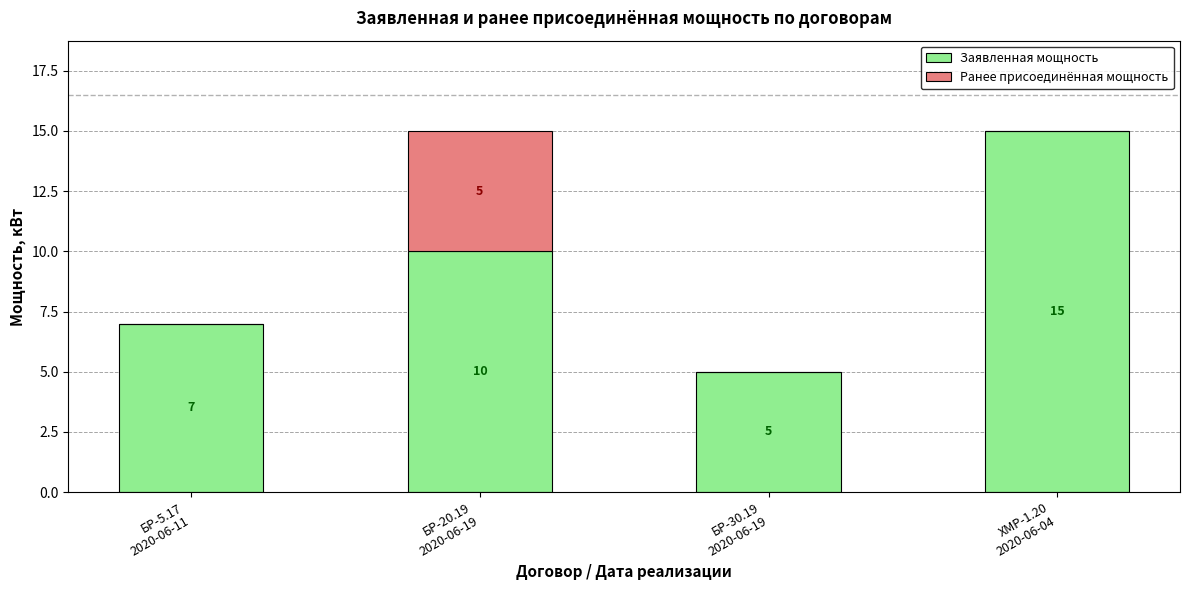

What is the sum of all Заявленная мощность values?

37